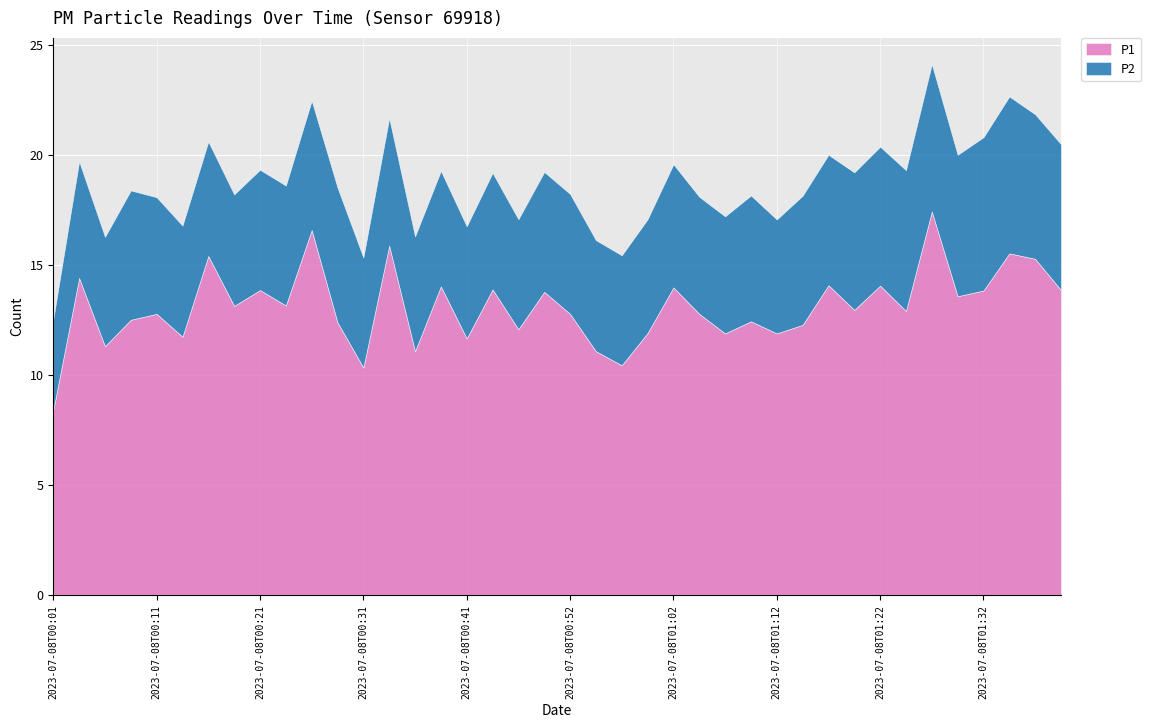

How many values in the P2 series are below 5?

2